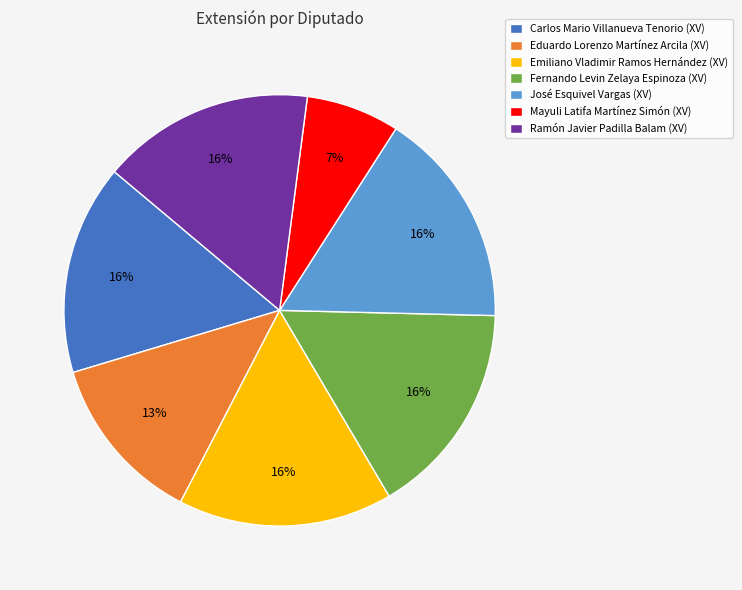

Combined, do José Esquivel Vargas (XV) and Emiliano Vladimir Ramos Hernández (XV) account for over 50%?

No